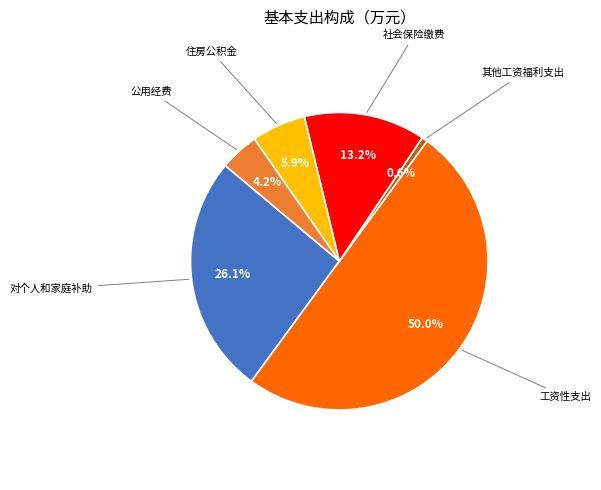

Which category has the smallest portion of the pie?

其他工资福利支出